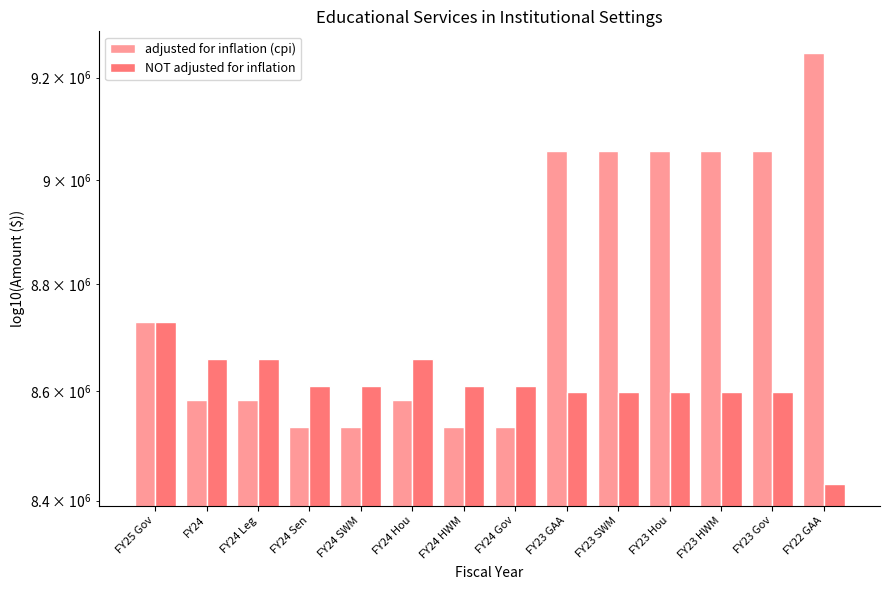

Which series changed the most between FY24 and FY24 SWM?

NOT adjusted for inflation